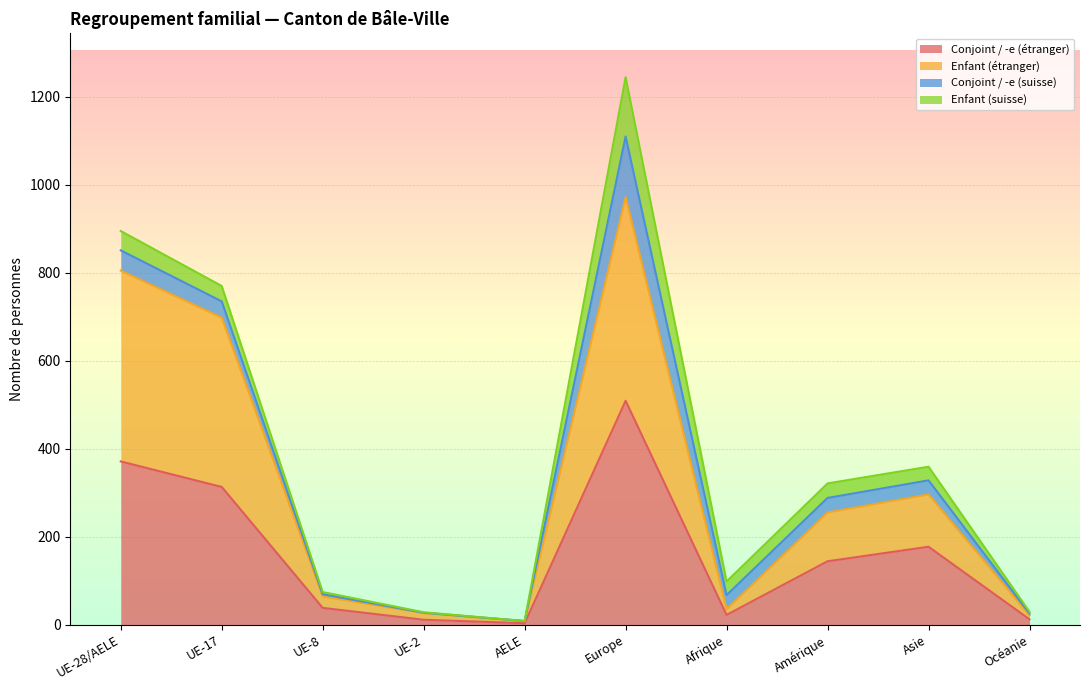

What is the label of the 3rd point from the right?

Amérique